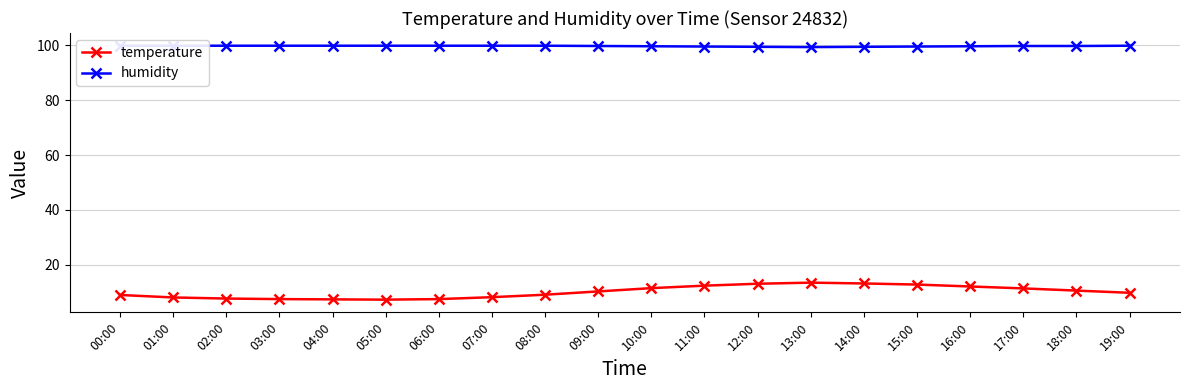

What is the total value across all series at 18:00?

110.4